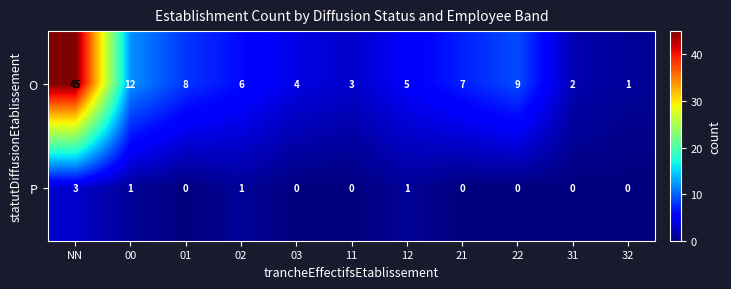

The value of O at 02 is 6. True or false?

True